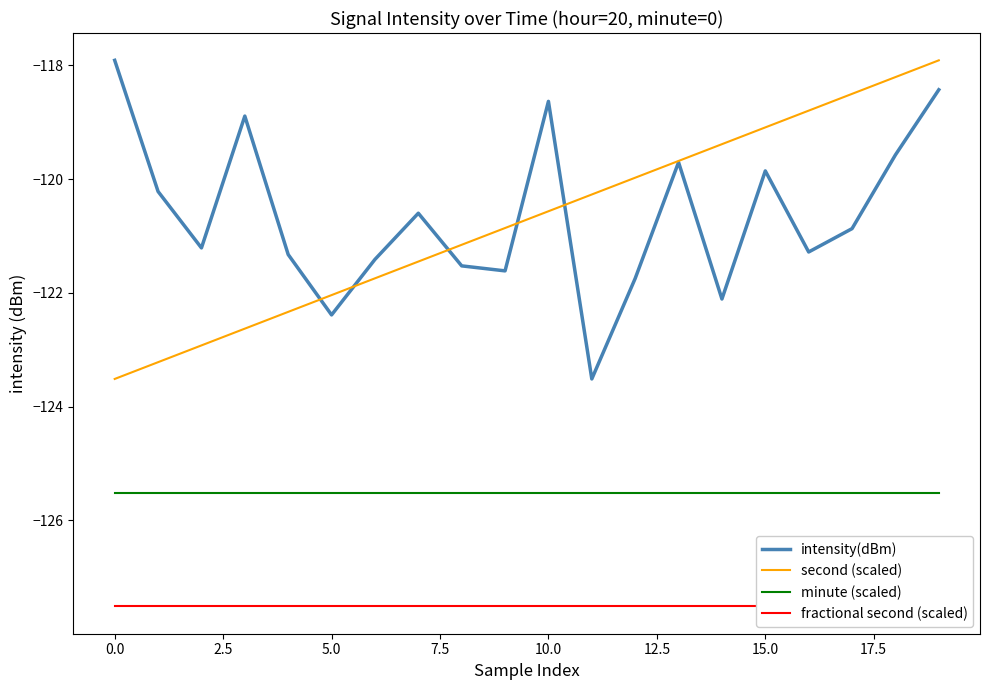

How many times do second (scaled) and intensity(dBm) cross each other?

5